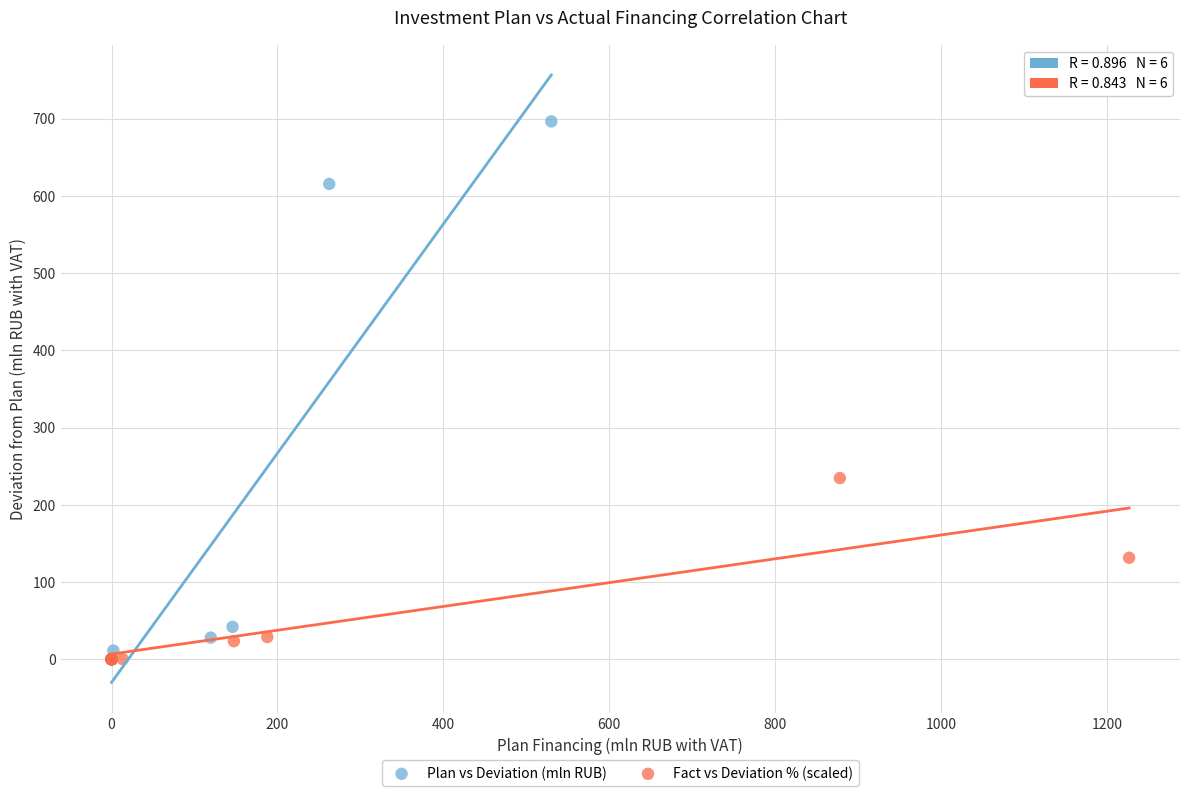

Which series reaches the maximum Y coordinate?

Plan vs Deviation (mln RUB)